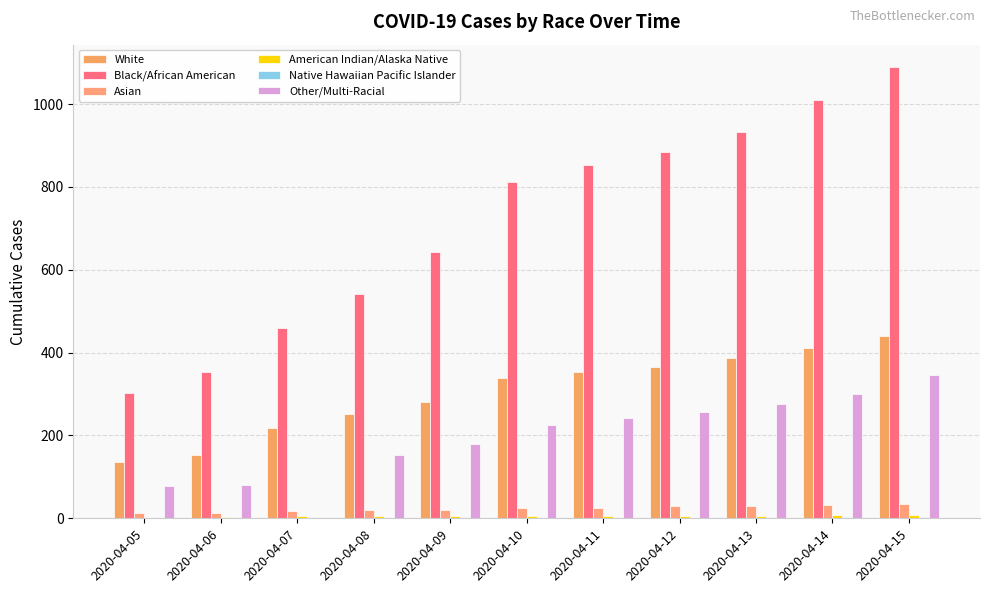

Is the value of American Indian/Alaska Native at 2020-04-12 greater than the value of Asian at 2020-04-12?

No